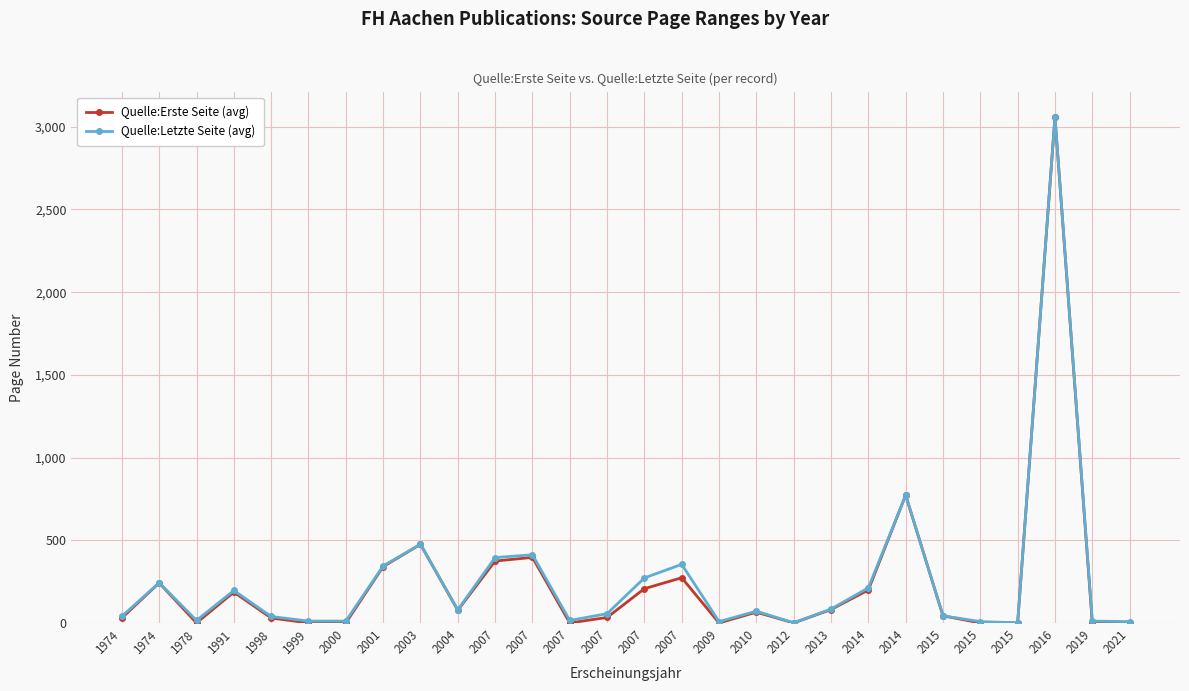

The Quelle:Letzte Seite (avg) series shows 12 at 1999. True or false?

True